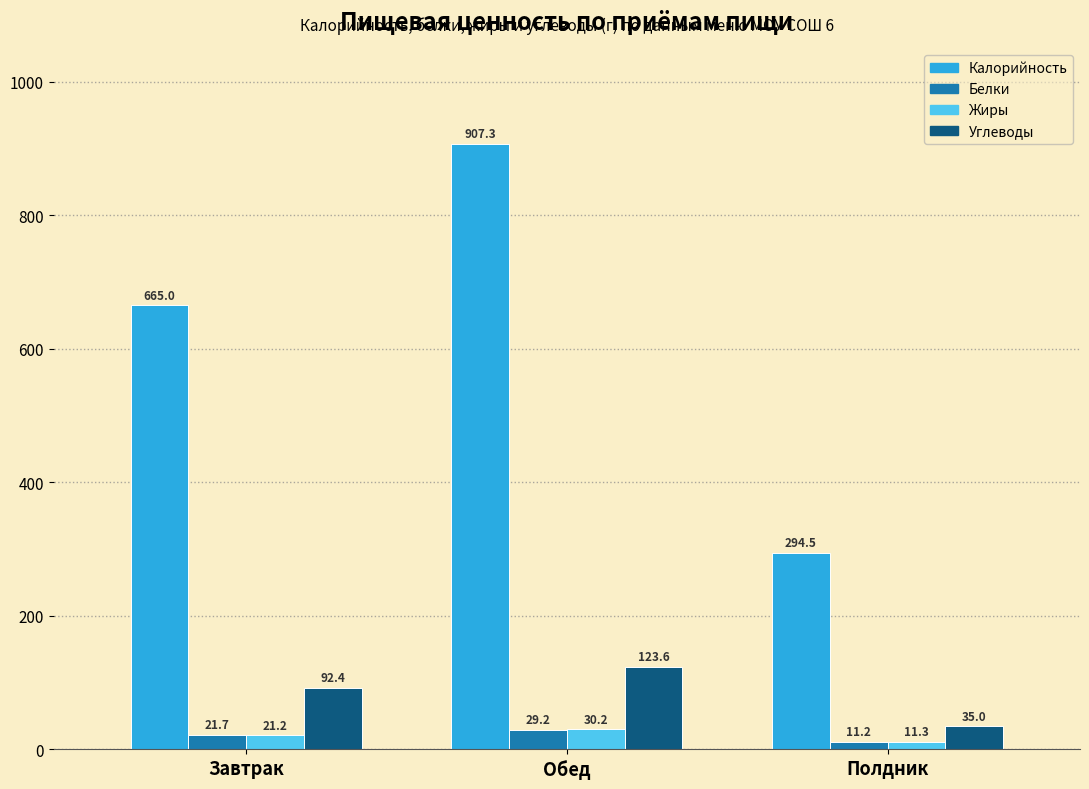

What is the total value across all series at Завтрак?

800.3